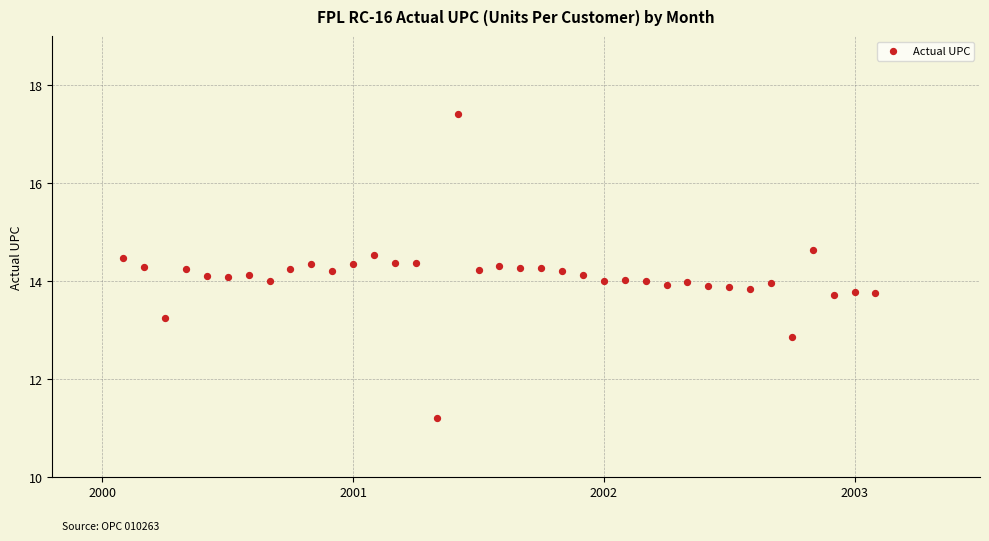

What is the range of Y values (max minus min)?

6.2